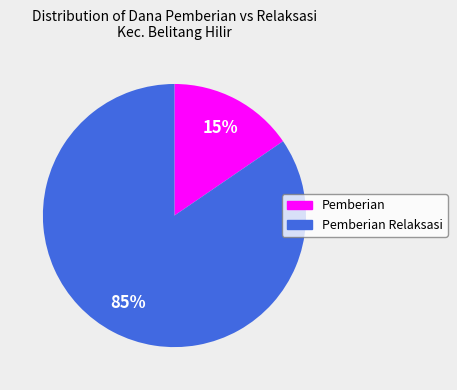

To the nearest percent, what is the average slice percentage?

50%